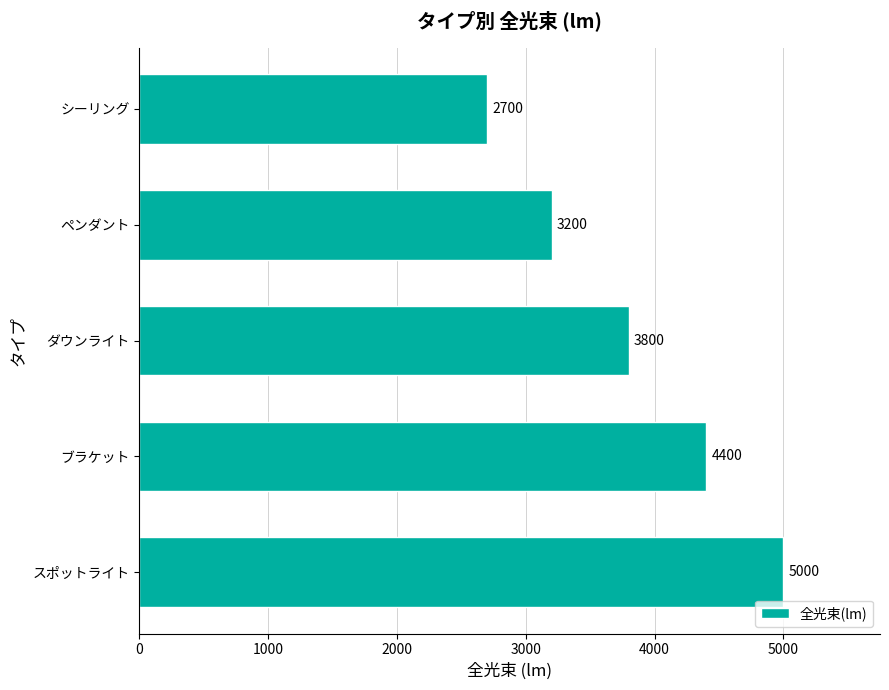

What is the difference between the second highest and second lowest values?

1200